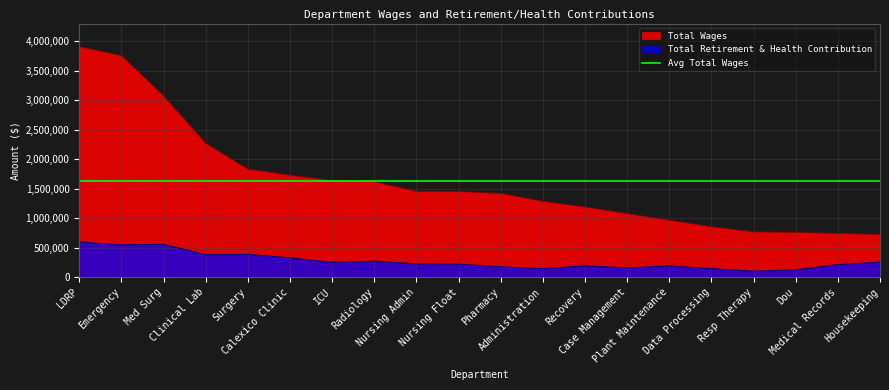

What position from the left is Emergency?

2